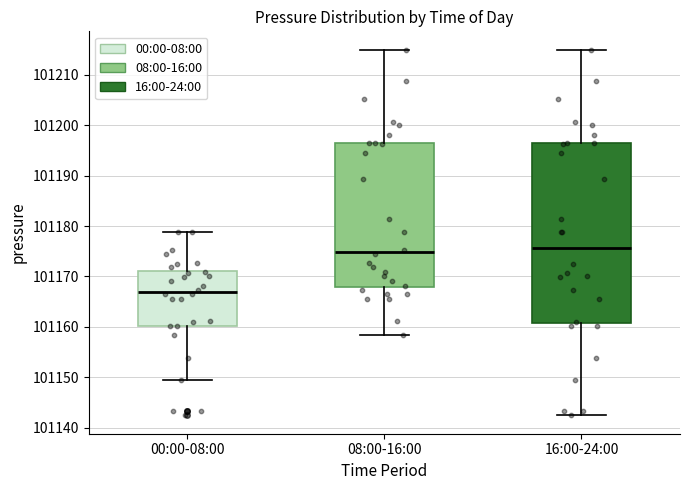

Reading left to right, read every box against the y-axis: the position of its median line, the range the box covers, and the ends of its whiskers. The values are not printed on the chart, so give them approximately, as read against the axis.

00:00-08:00: median 101167, box 101160 to 101171, whiskers 101150 to 101179
08:00-16:00: median 101175, box 101168 to 101196, whiskers 101158 to 101215
16:00-24:00: median 101176, box 101161 to 101196, whiskers 101142 to 101215